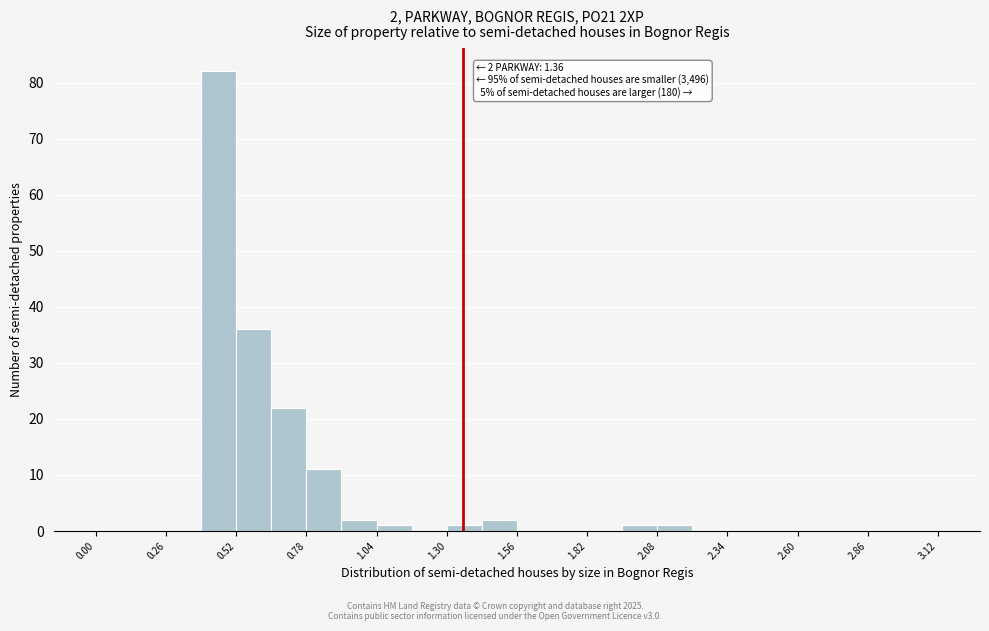

Read against the x-axis, roughly where is the centre of the tallest bar?

0.45